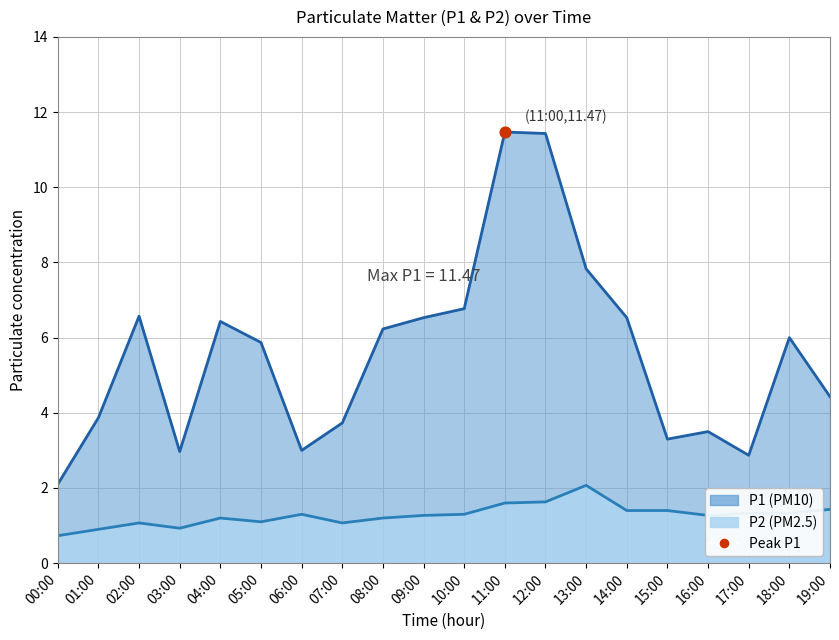

What are all the series names shown in the legend?

P1, P2